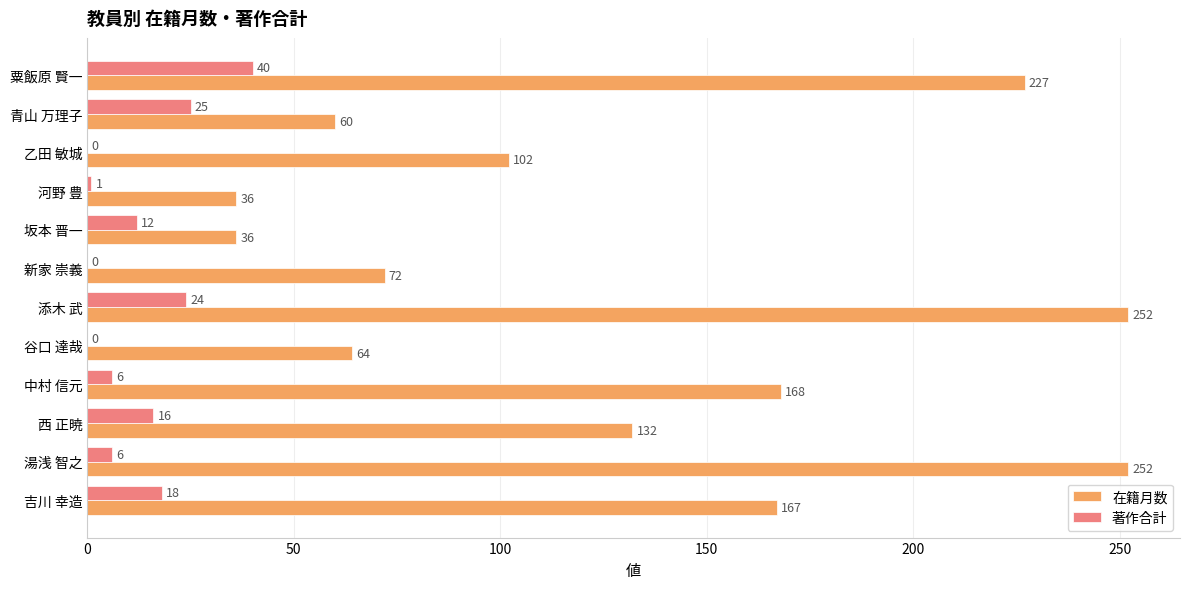

How many categories are shown in the chart?

12